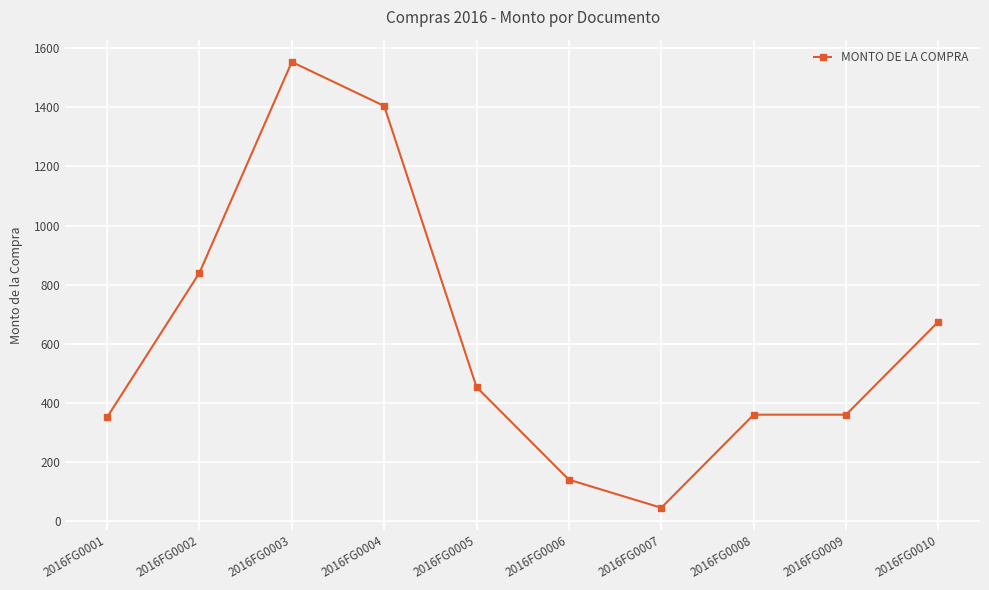

Reading left to right, what are all the values shown in this chart?

2016FG0001=351.0	2016FG0002=840.0	2016FG0003=1553.8	2016FG0004=1404.8	2016FG0005=453.4	2016FG0006=140.0	2016FG0007=45.0	2016FG0008=360.0	2016FG0009=360.0	2016FG0010=675.0